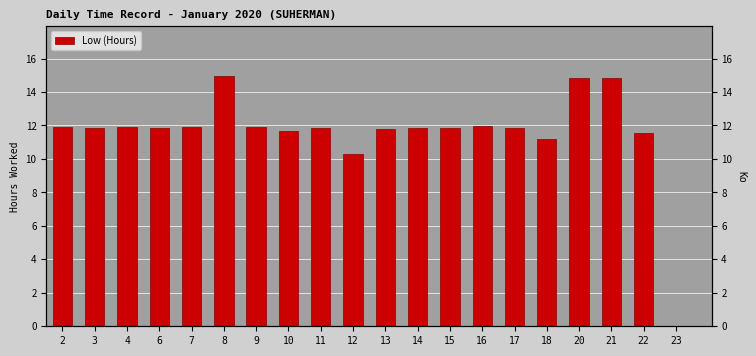

At which label is the value closest to 7?

12